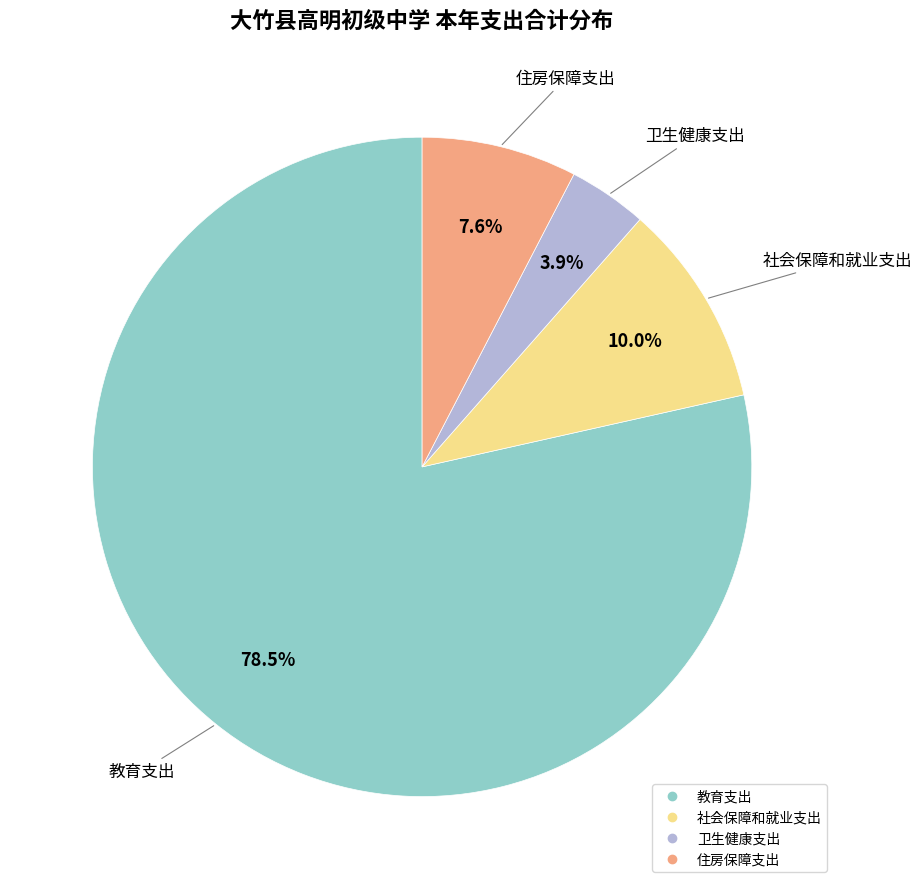

How much of the chart is everything except 社会保障和就业支出?

90.0%